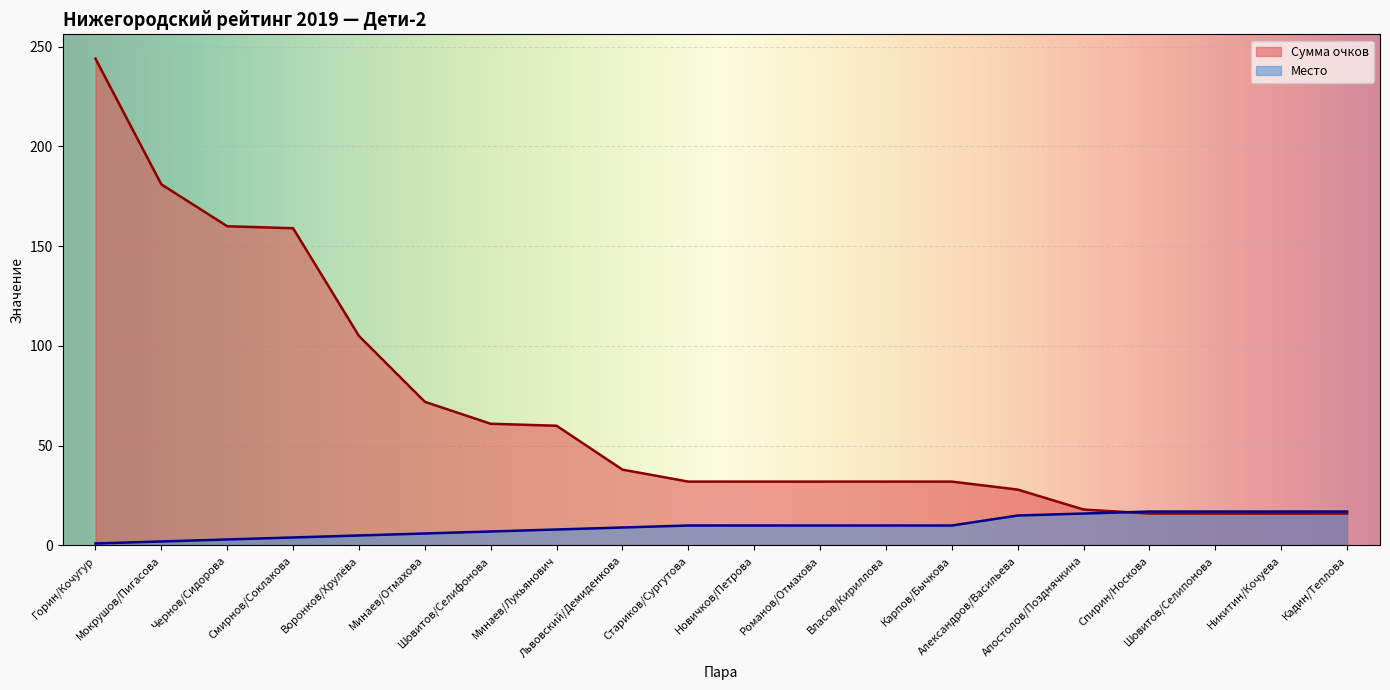

What is the maximum value for Сумма очков?

244